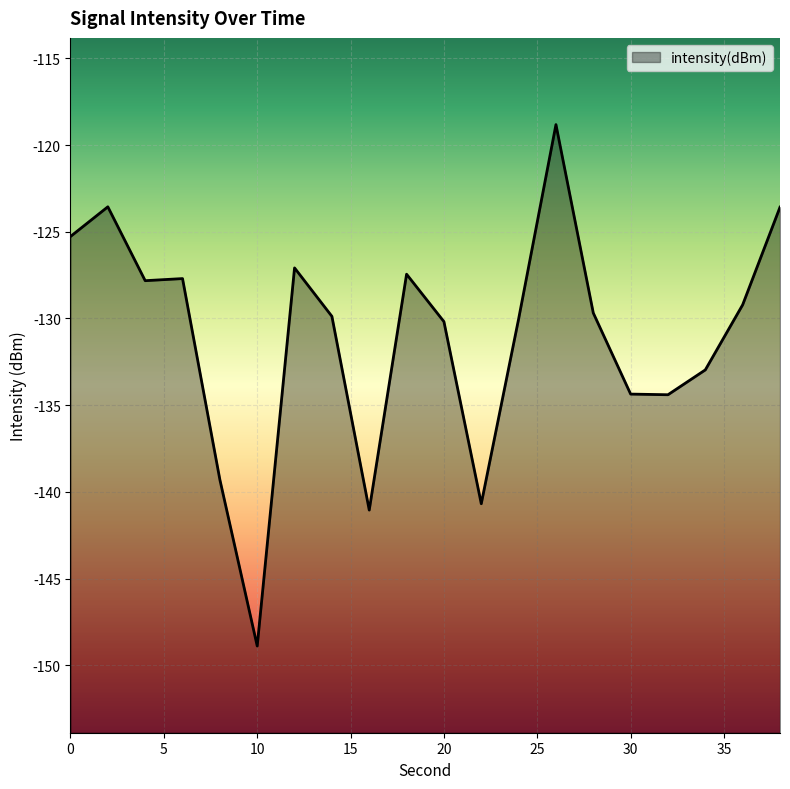

Rank the categories by value from lowest to highest.

10, 16, 22, 8, 32, 30, 34, 20, 24, 14, 28, 36, 4, 6, 18, 12, 0, 38, 2, 26